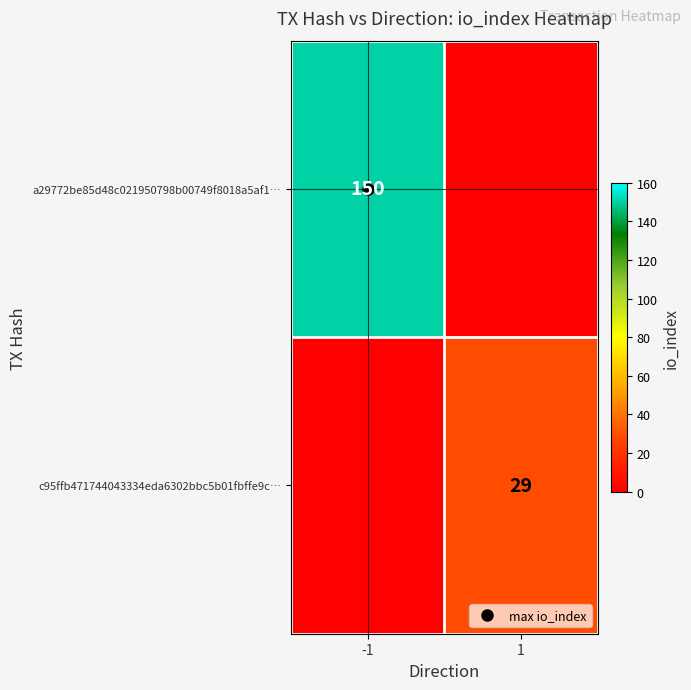

What is the spread (max minus min) of values at 1?

29